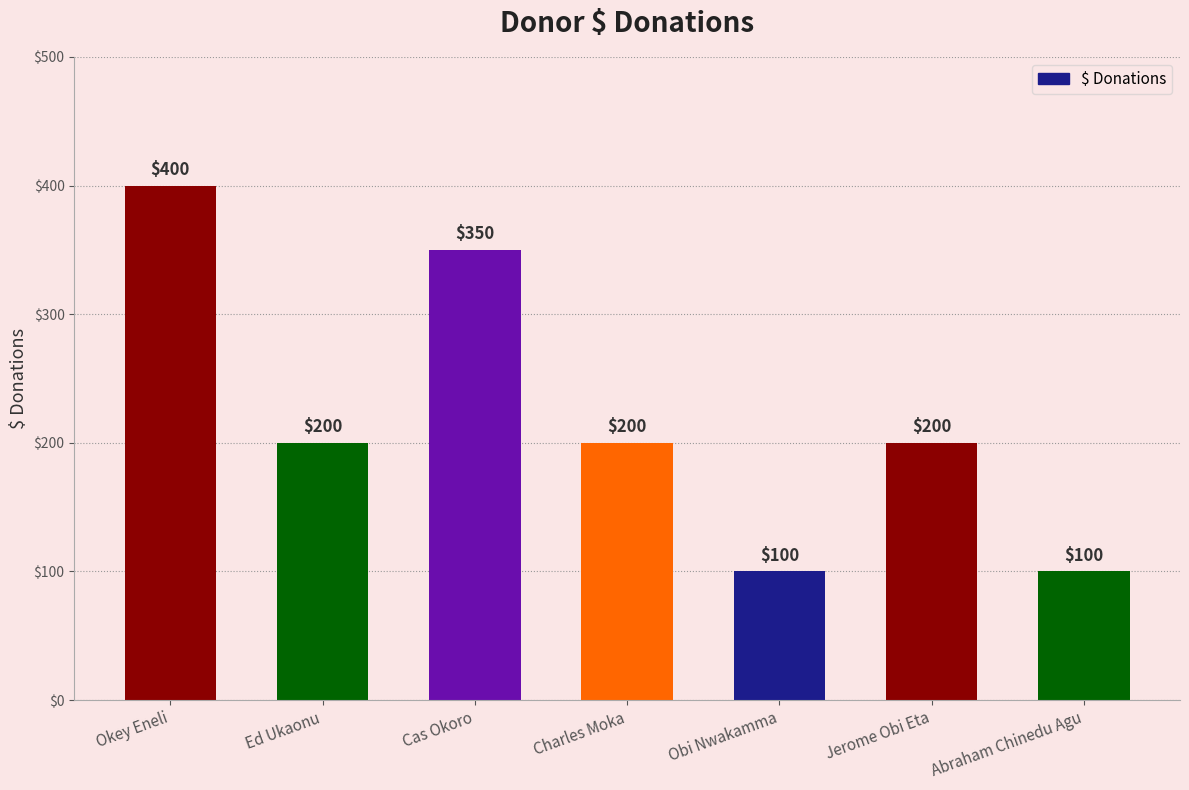

How many series are shown in this chart?

1